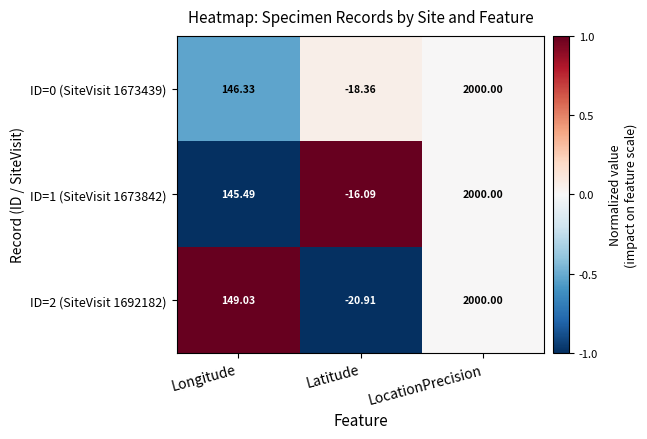

How many distinct data groups are displayed?

3